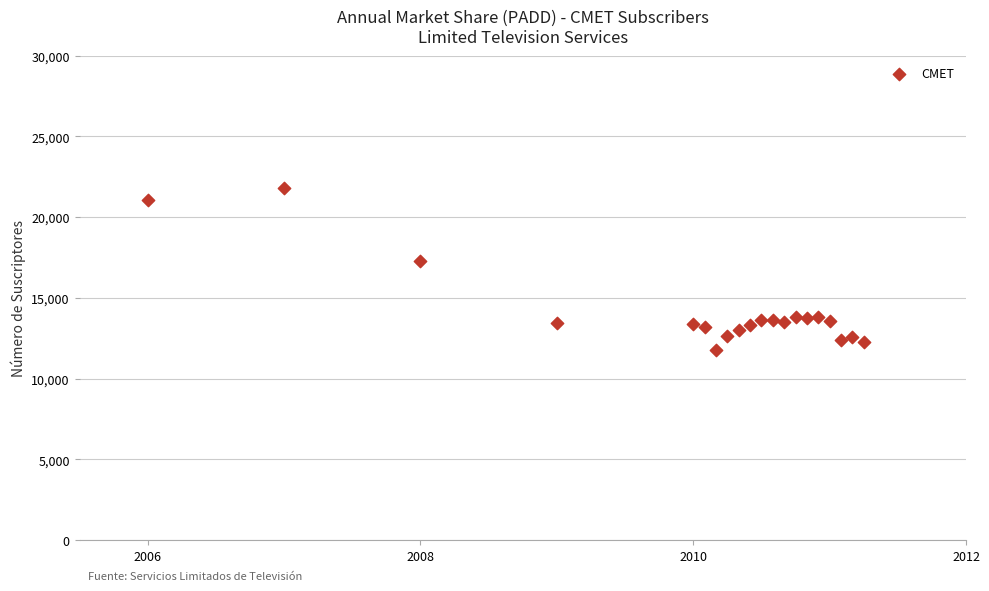

What Y value in the scatter plot is closest to 16808?

17308